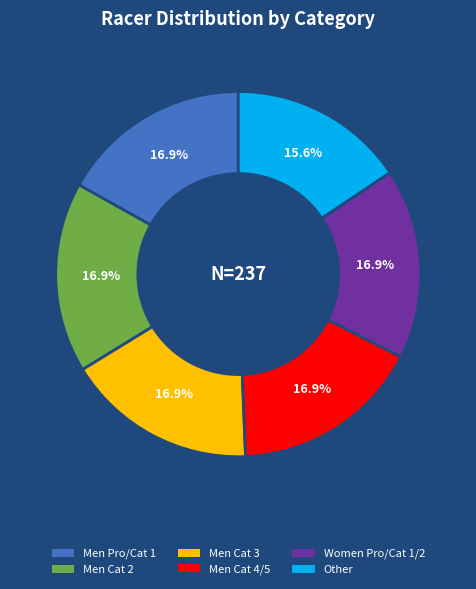

The Men Cat 2 slice represents 17% of the pie. True or false?

True